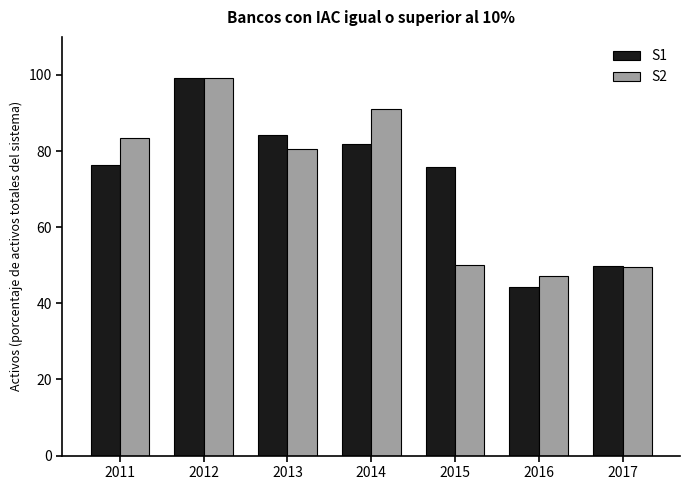

What is the average value of the S2 series?

71.6